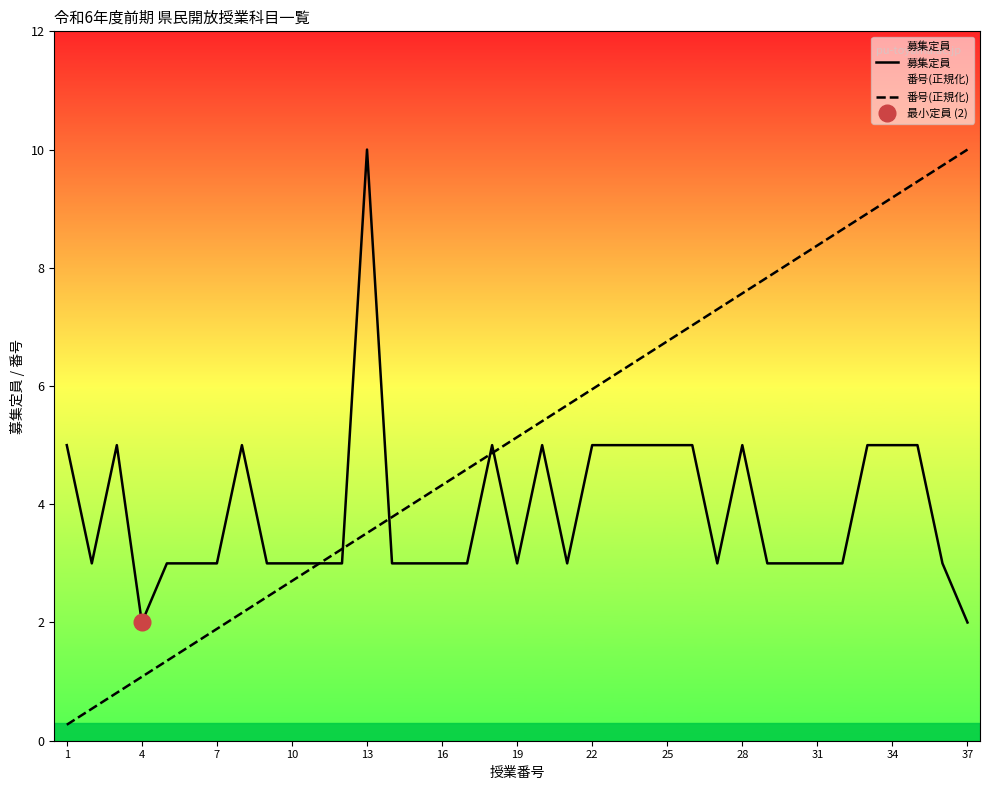

Is the value of 募集定員 at 31 greater than the value of 番号(正規化) at 37?

No